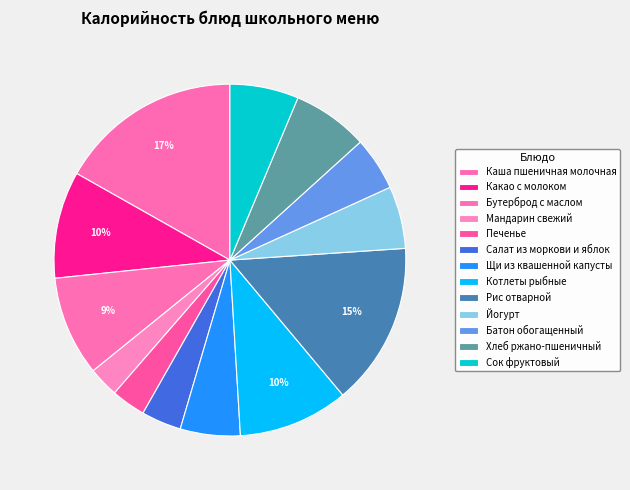

Which has a higher value, Хлеб ржано-пшеничный or Салат из моркови и яблок?

Хлеб ржано-пшеничный